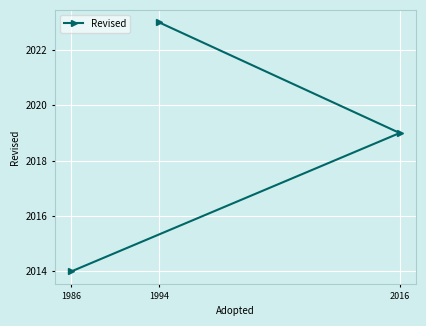

How many data points are less than 2019?

1